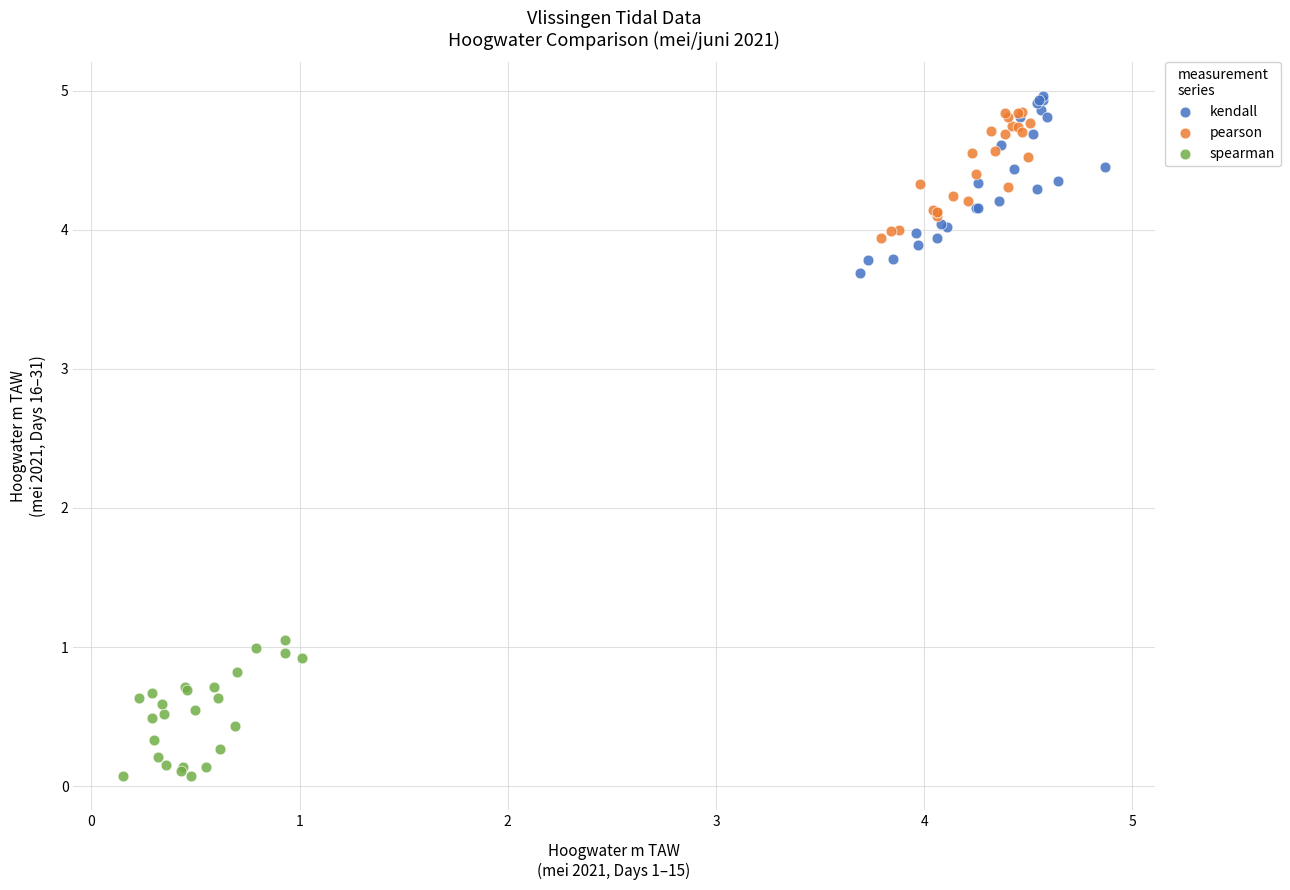

Which series reaches the minimum Y coordinate?

spearman